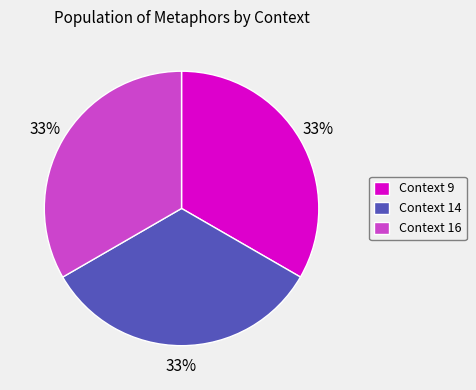

Approximately how many times larger is the value at Context 14 compared to Context 9?

1.0